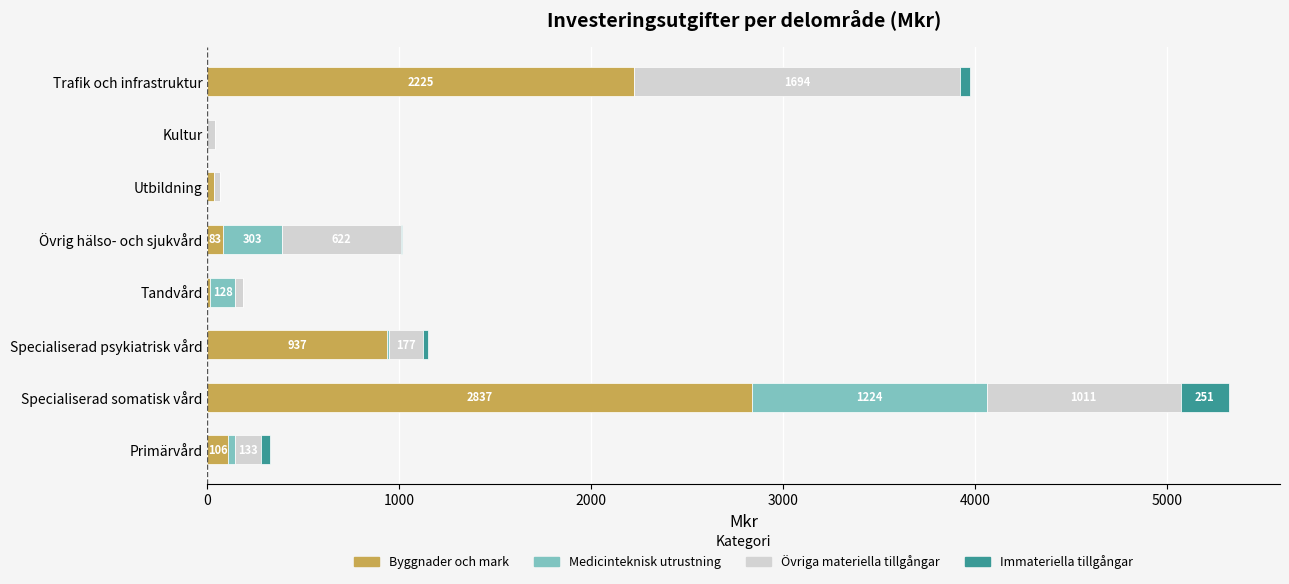

At which category is the sum across all series the highest?

Specialiserad somatisk vård